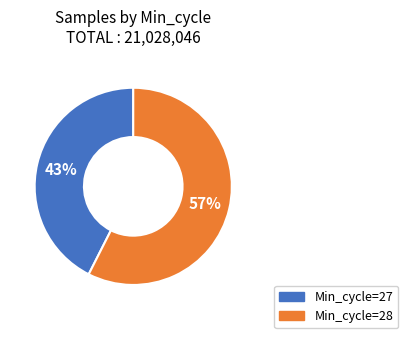

To the nearest percent, what is the average slice percentage?

50%